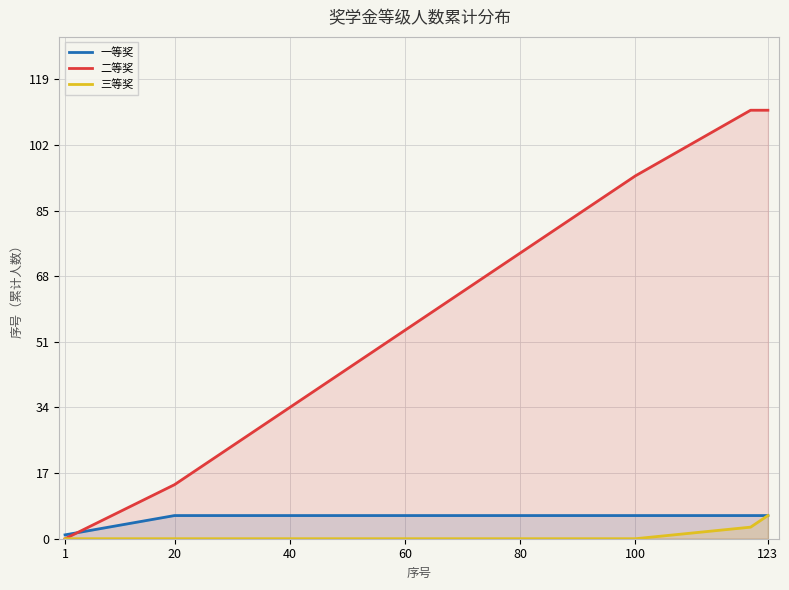

What is the difference between the highest and lowest values at 123?

105